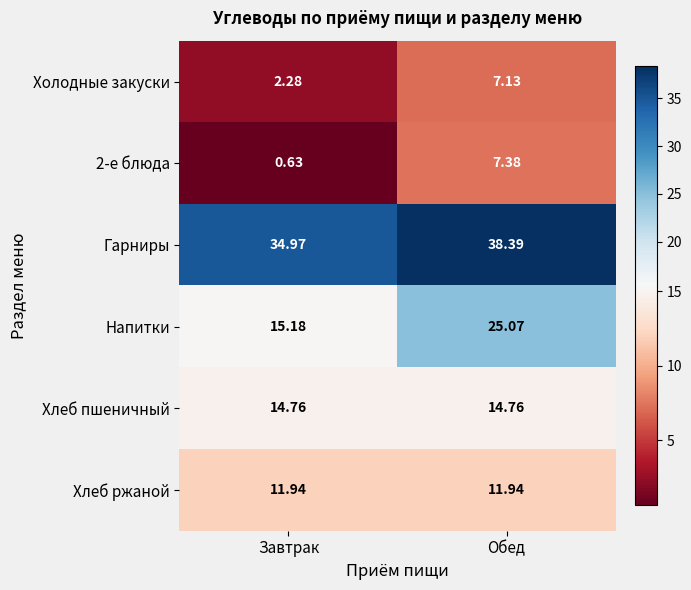

Which category has the lowest value across all series?

Завтрак